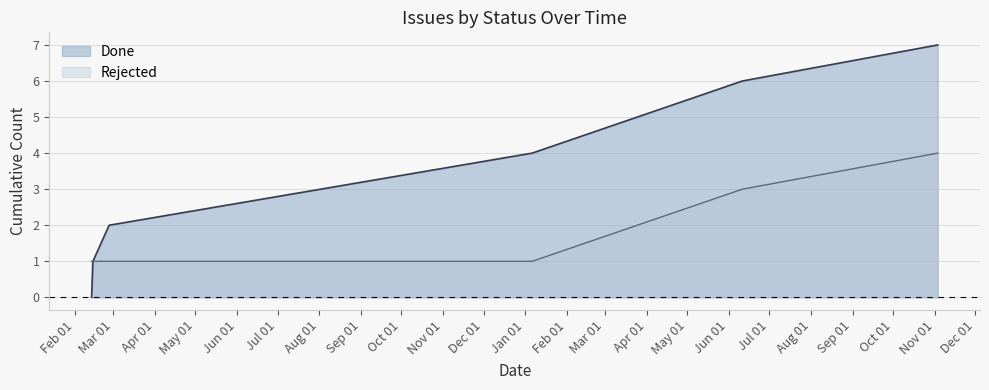

Read the value at 2018-01-06.

1